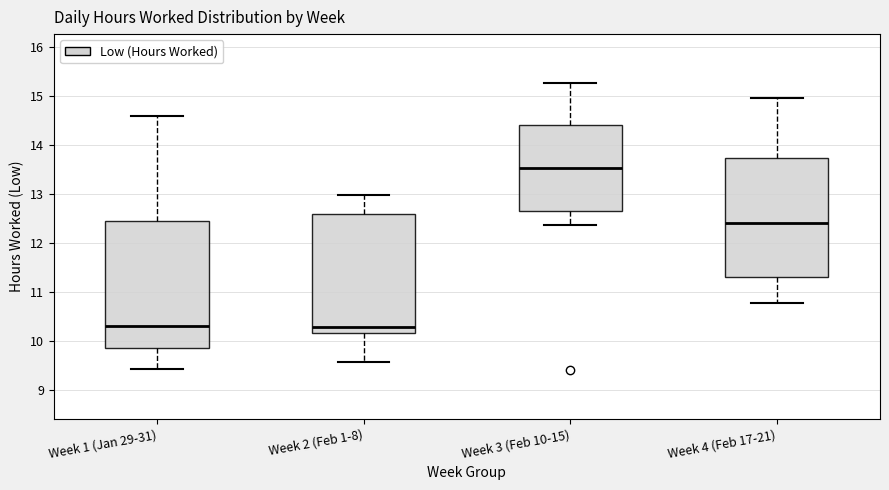

Which box's median line is the highest?

Week 3 (Feb 10-15)